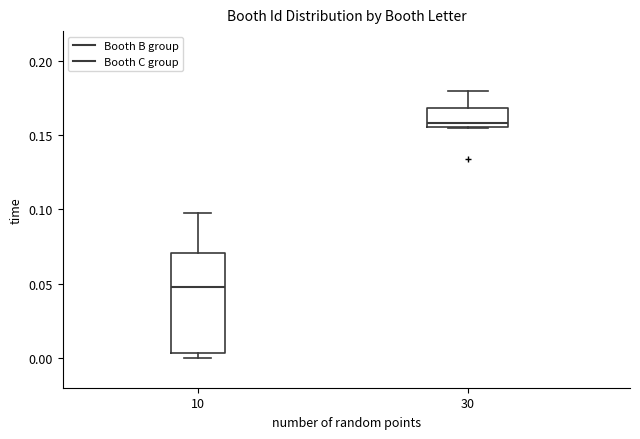

Reading left to right, transcribe this box plot: for each box, give where its median line is, the range the box spans, and where its two whiskers end, as read against the y-axis. The values are not printed on the chart, so give them approximately, as read against the axis.

10: median 0.045, box 0.005 to 0.070, whiskers 0.000 to 0.100
30: median 0.160, box 0.155 to 0.170, whiskers 0.155 to 0.180